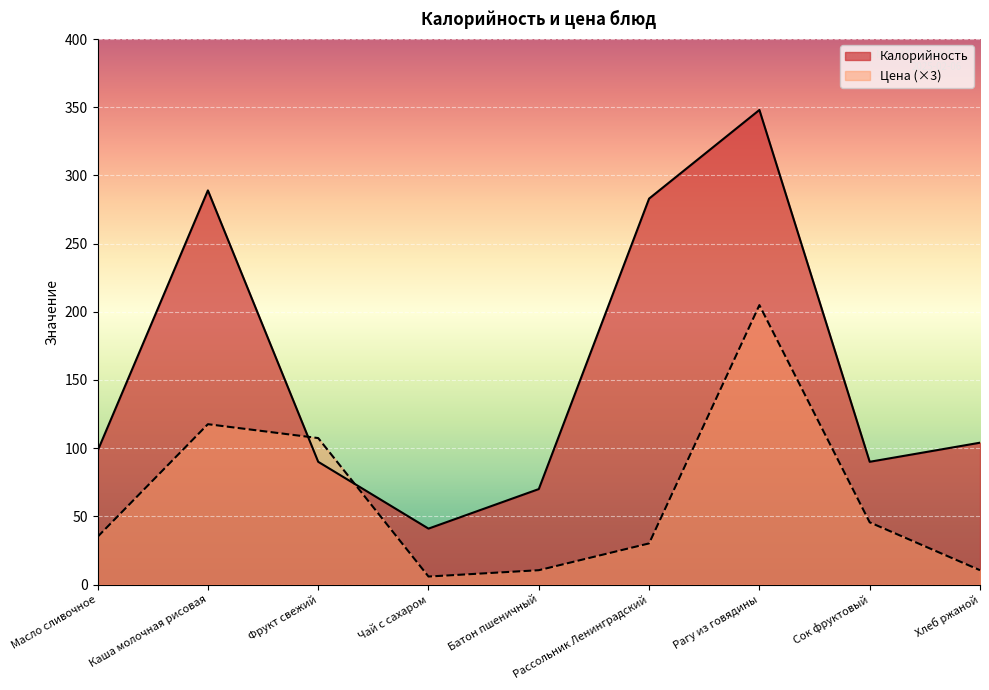

What is the greatest value displayed?

348.0